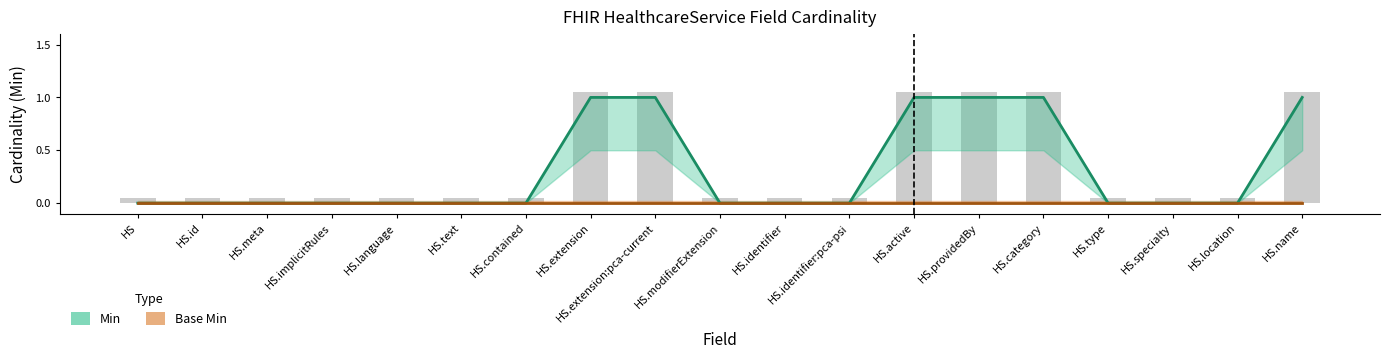

How many positive values are there?

6